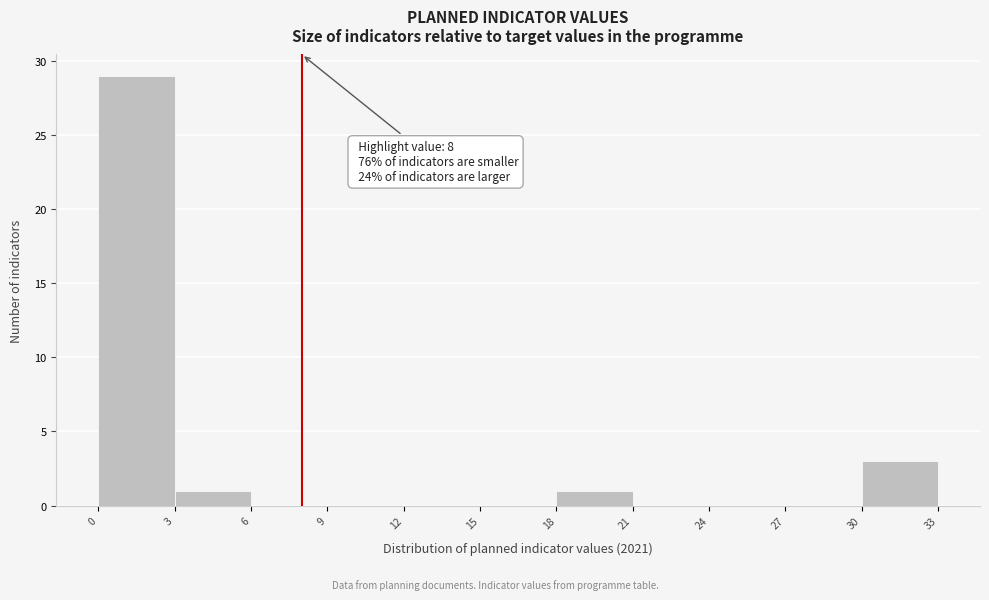

Which range on the x-axis has the tallest bar?

0 to 3